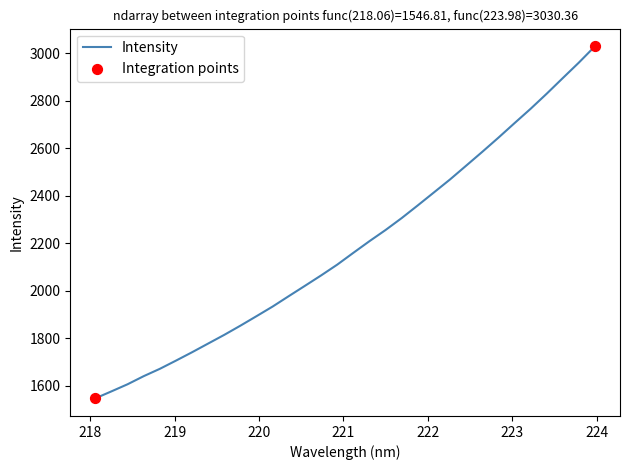

What is the difference between the maximum and minimum values?

1483.6